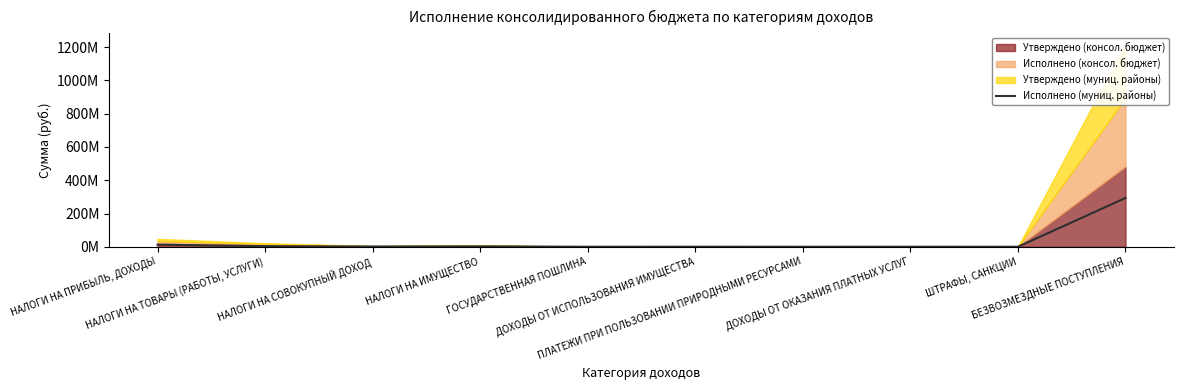

Which label corresponds to the smallest value in the chart?

ШТРАФЫ, САНКЦИИ